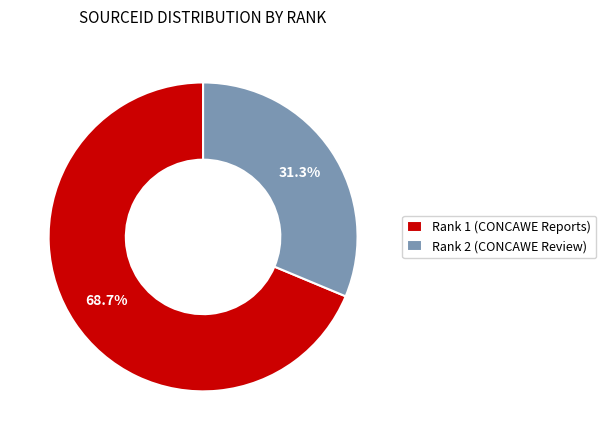

What is the largest slice in the pie chart?

Rank 1 (CONCAWE Reports)